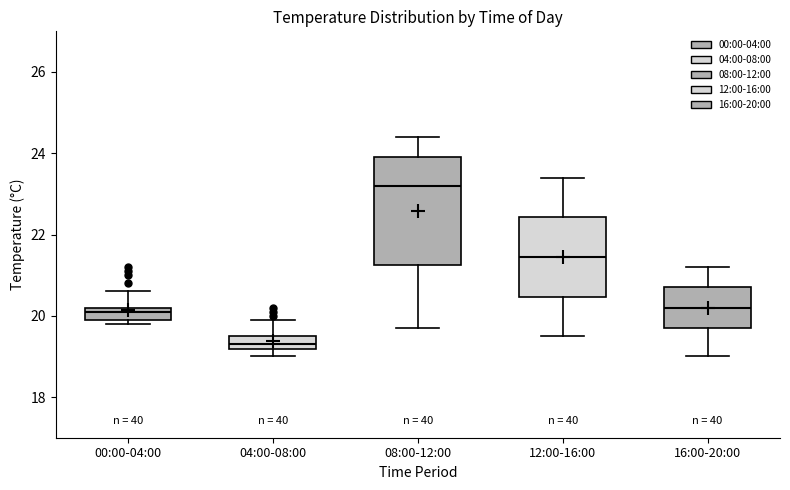

Comparing the boxes themselves (not the whiskers), which one is the tallest?

08:00-12:00